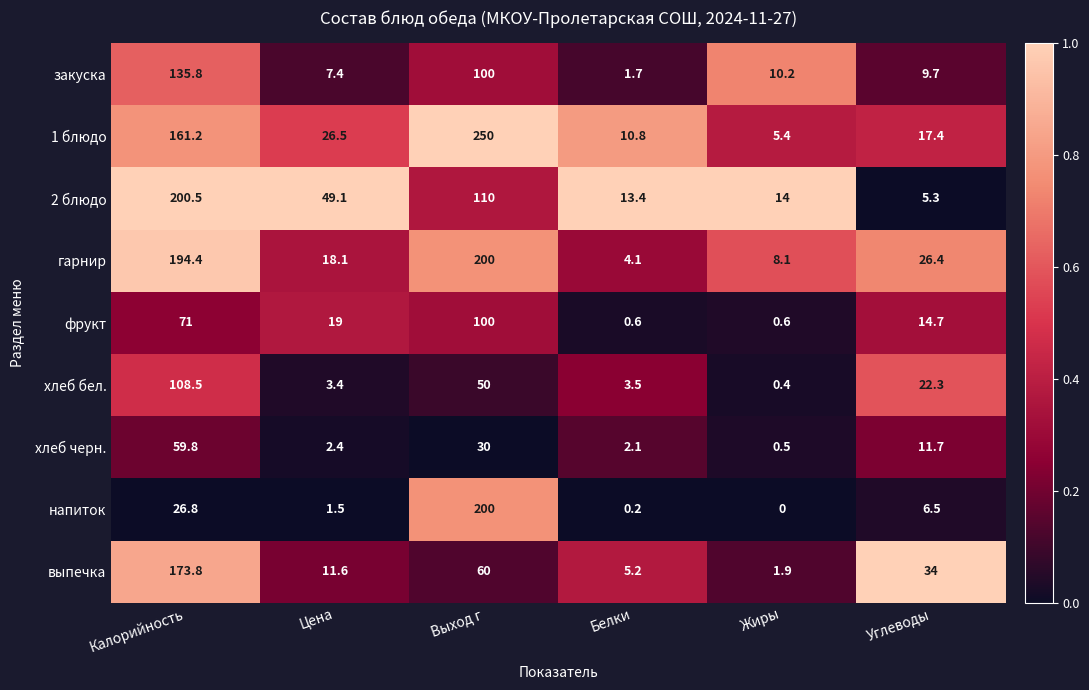

List the labels in order of хлеб бел. value, largest first.

Калорийность, Выход г, Углеводы, Белки, Цена, Жиры